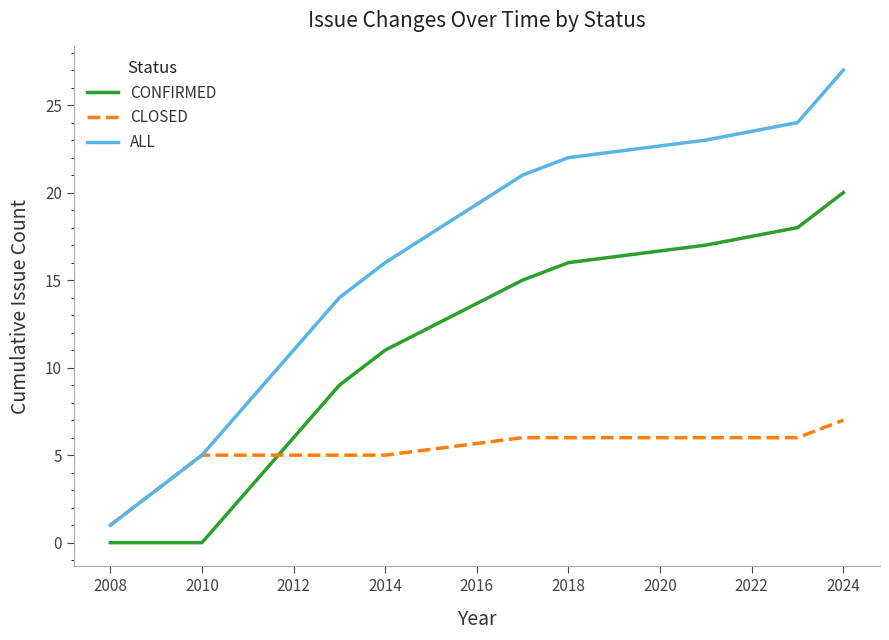

What is the maximum value for CONFIRMED?

20